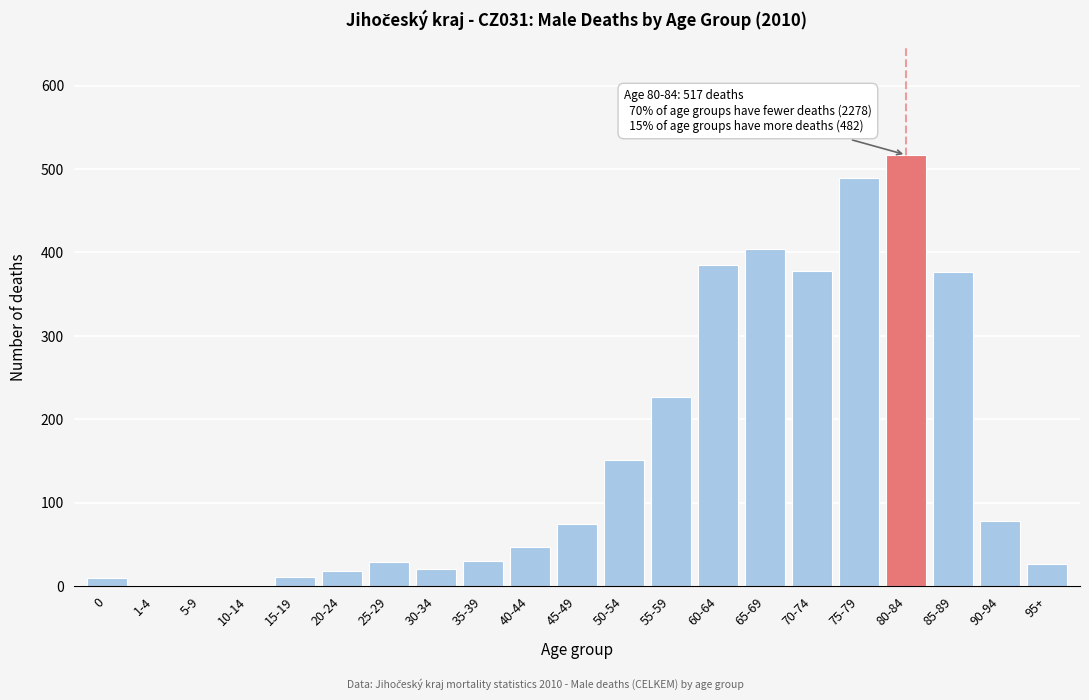

What is the sum of all values?

3277